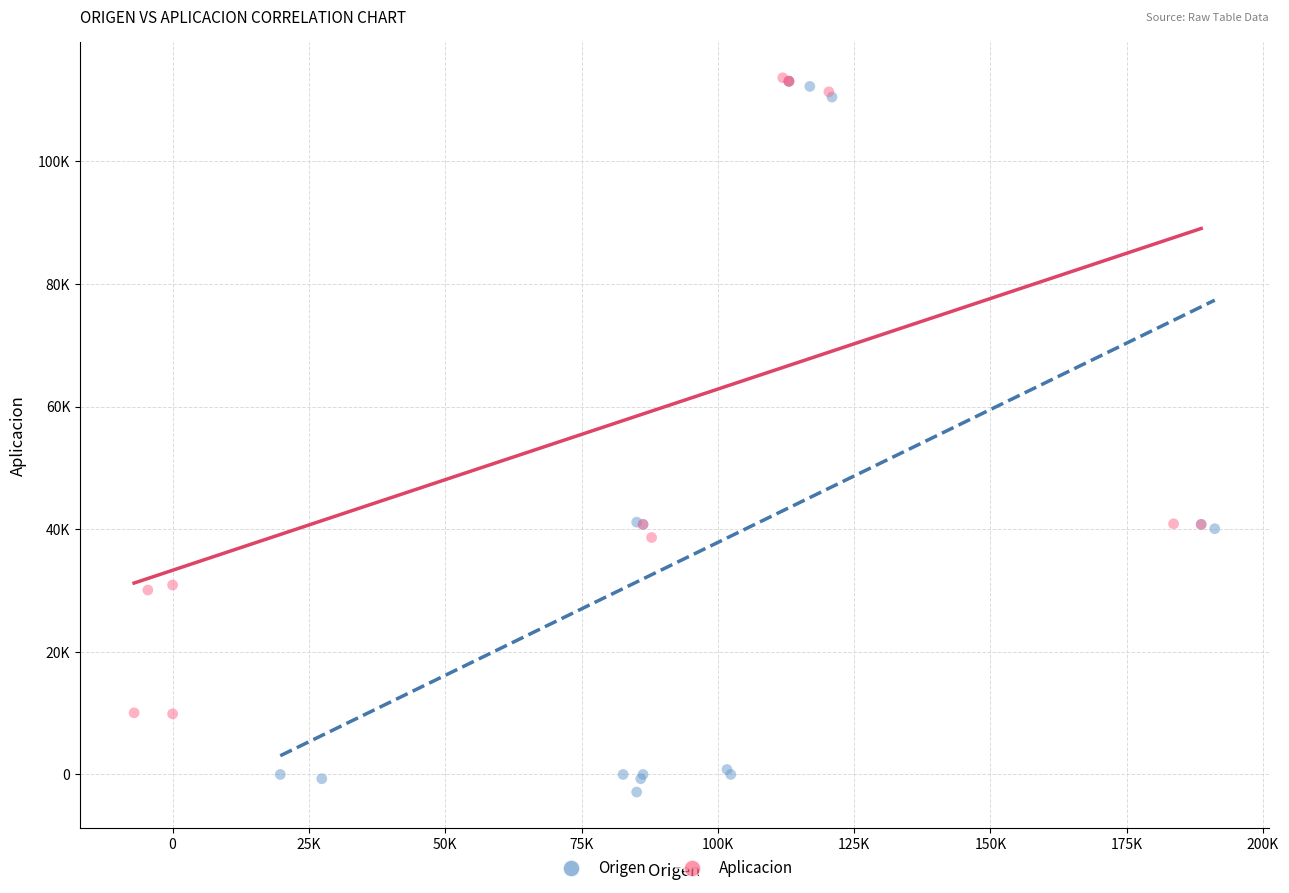

Which series has the largest Y range (max minus min)?

Origen